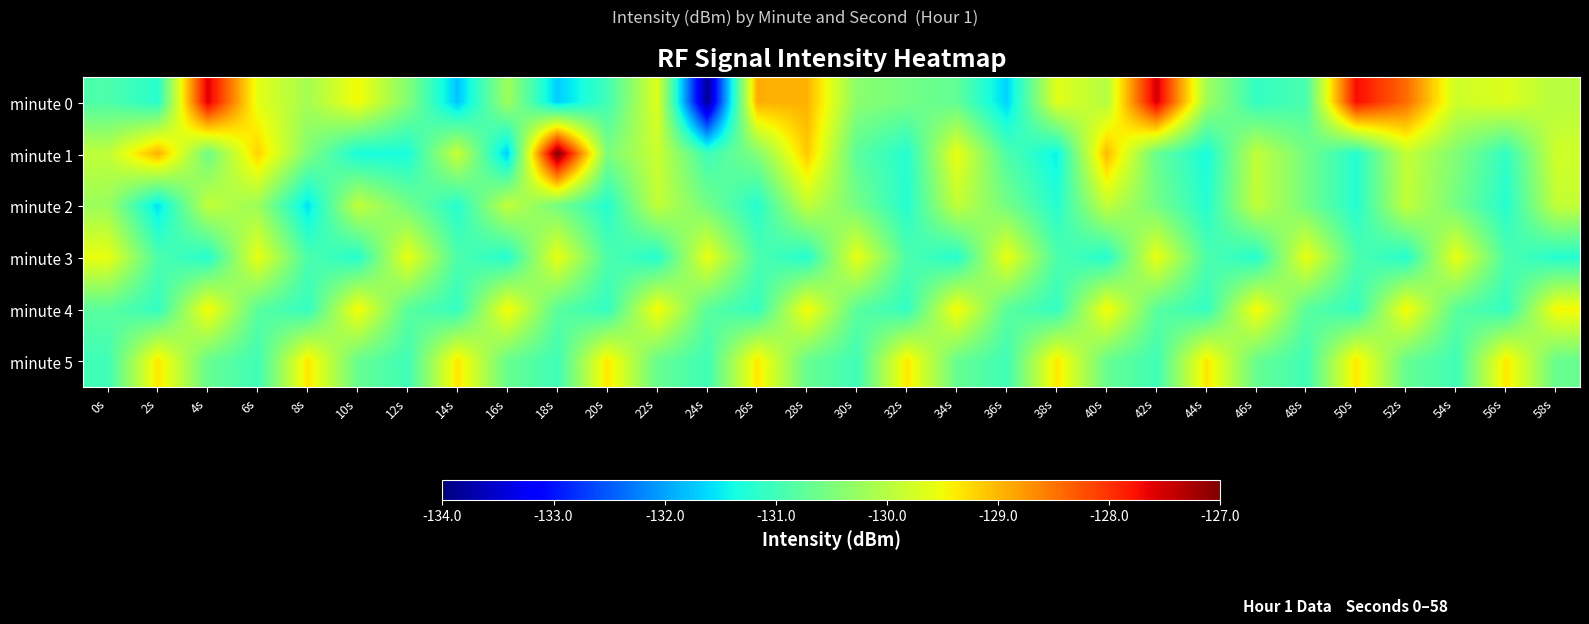

At 10s, list the series in order from largest to smallest.

minute 4, minute 0, minute 2, minute 5, minute 3, minute 1